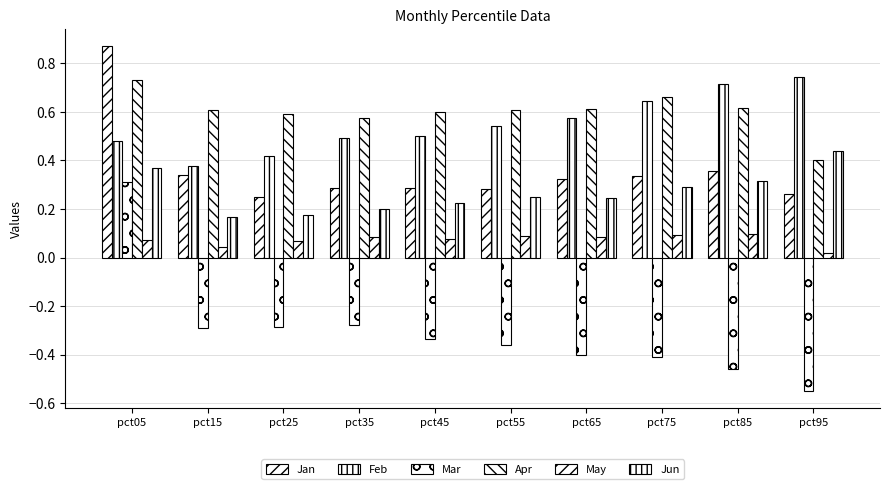

Count the Jan values in the range 0 to 1.

10